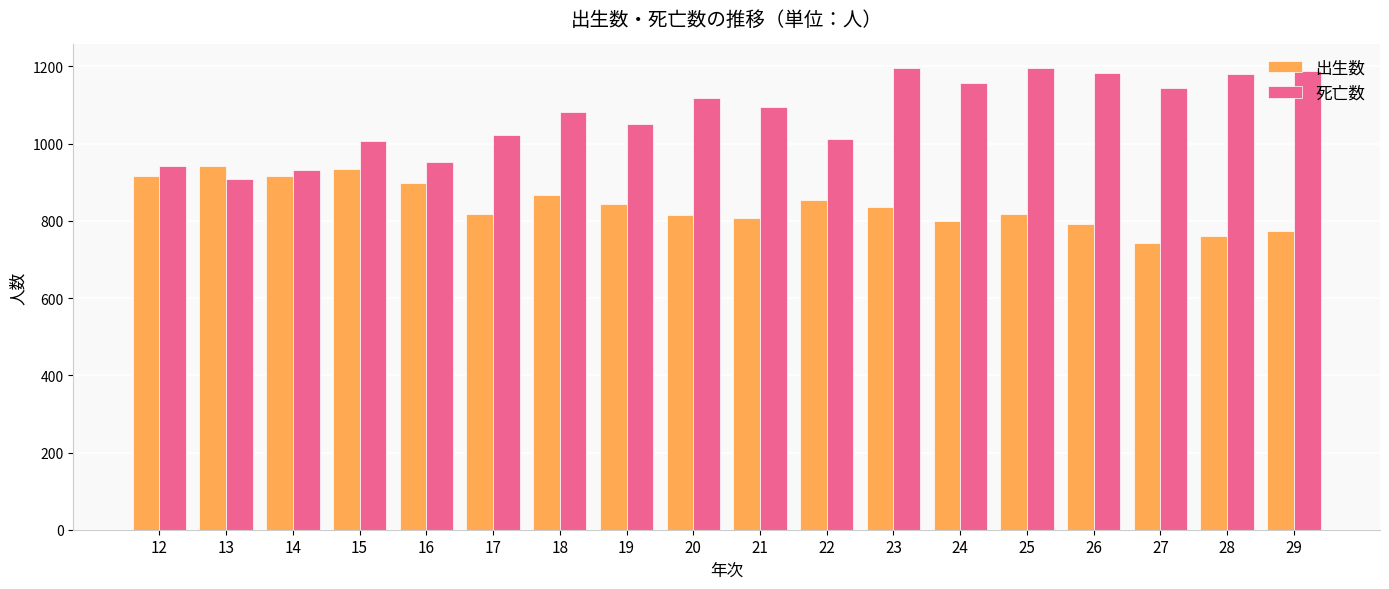

What is the value of the 出生数 bar at the 16th from the left?

743